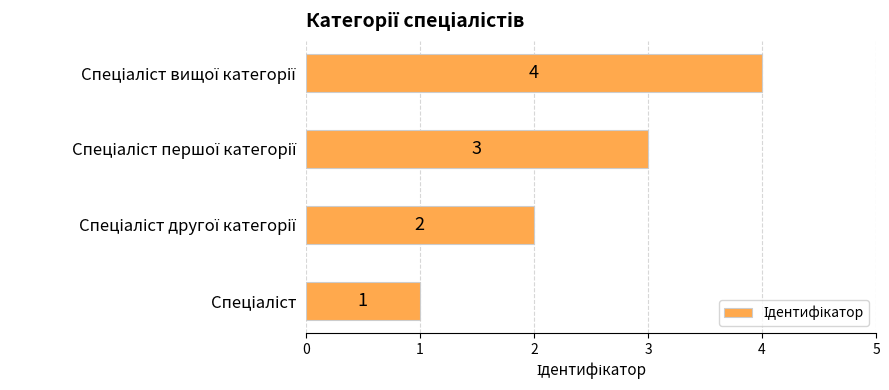

Count the values in the range 2 to 4.

3